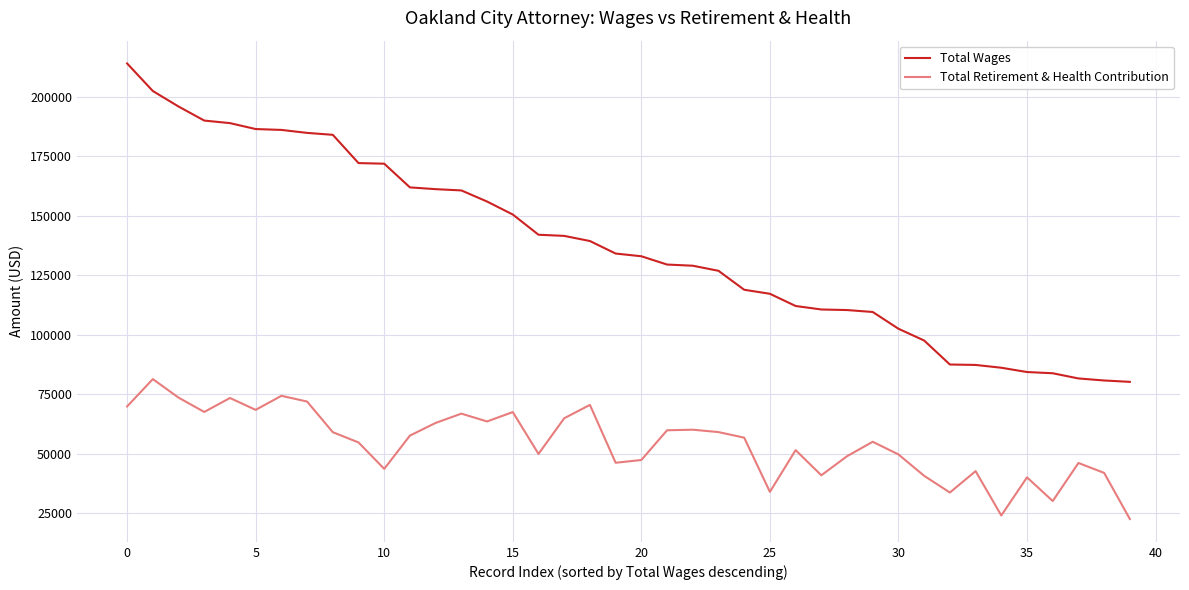

What is the lowest value of the Total Wages series?

80231